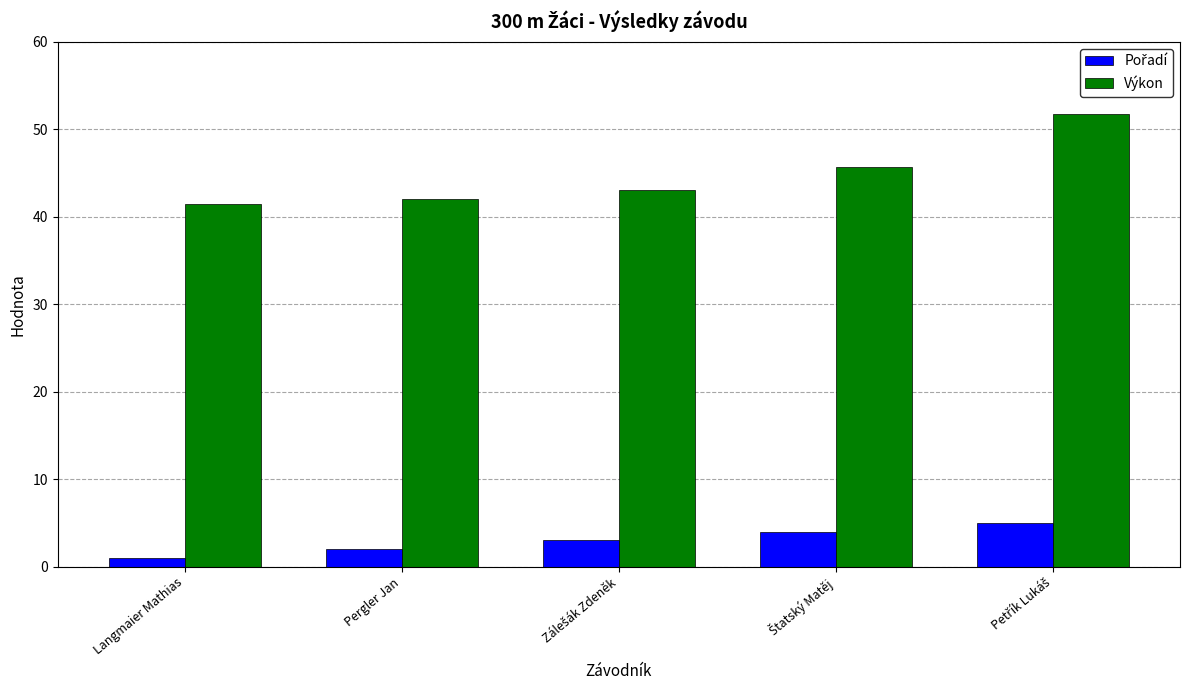

Which series has the largest range (max minus min)?

Výkon